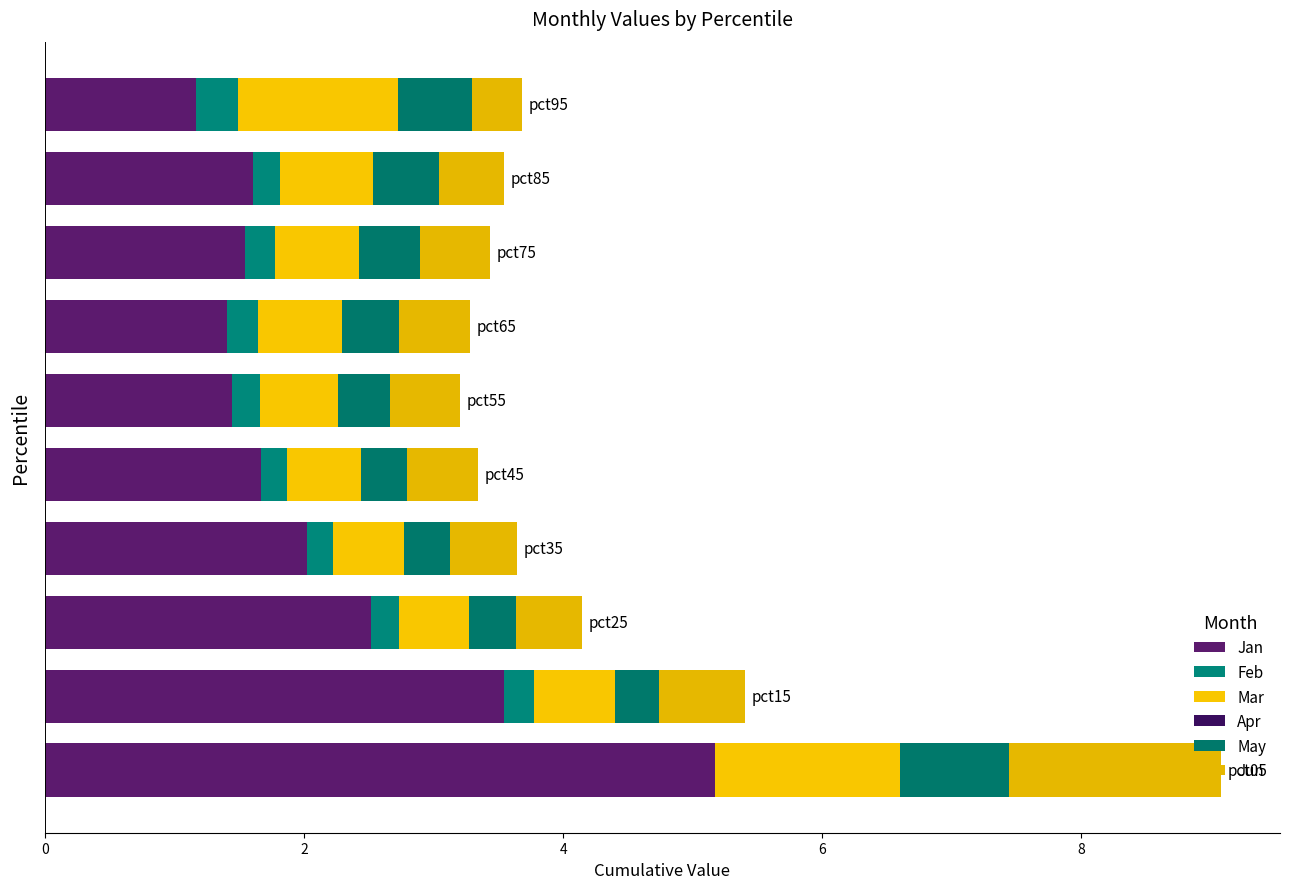

Count the number of data series in this chart.

6